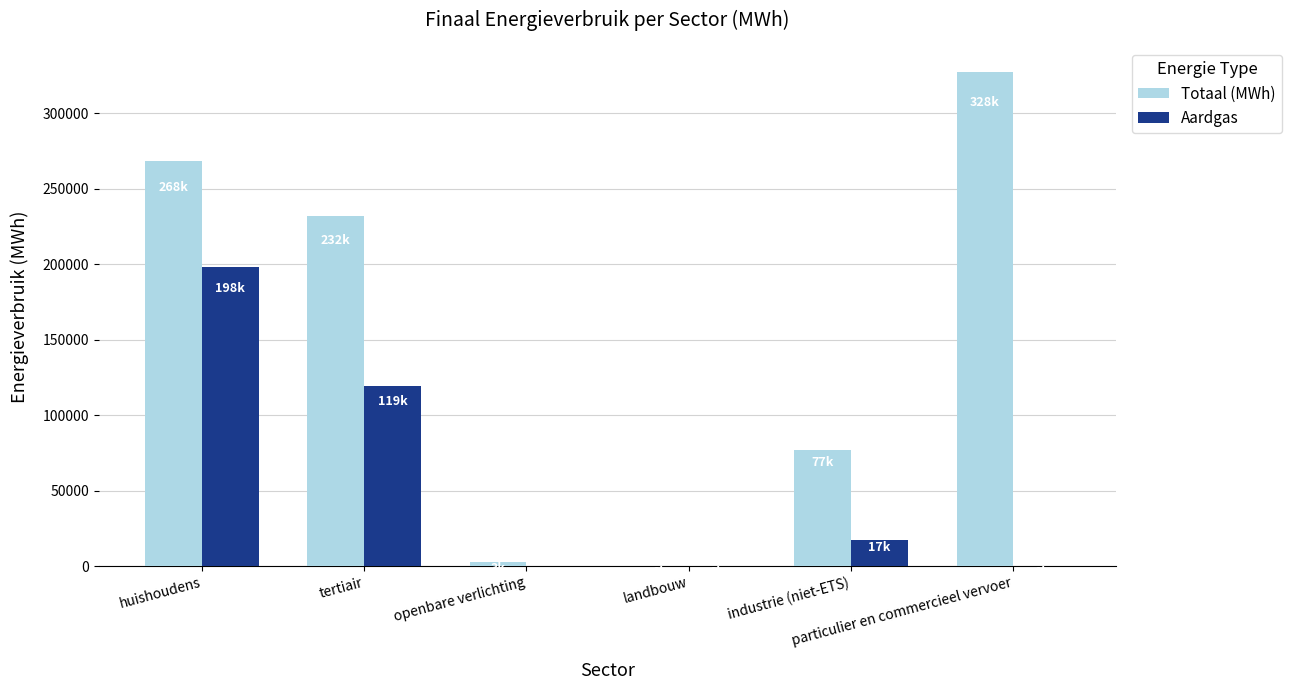

Count the number of categories in the chart.

6